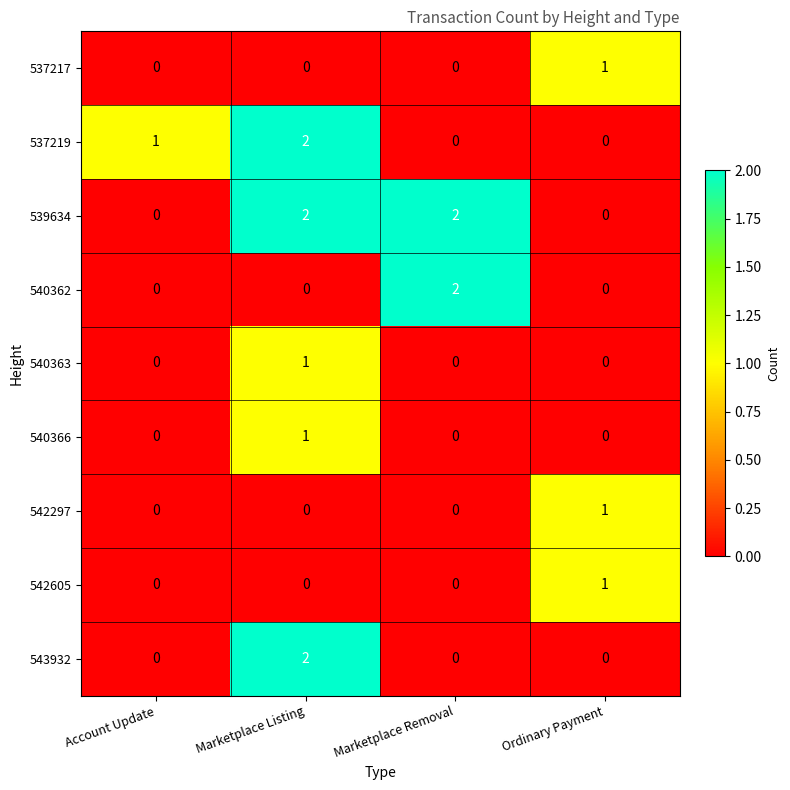

How many 542297 values are between 0 and 1?

4